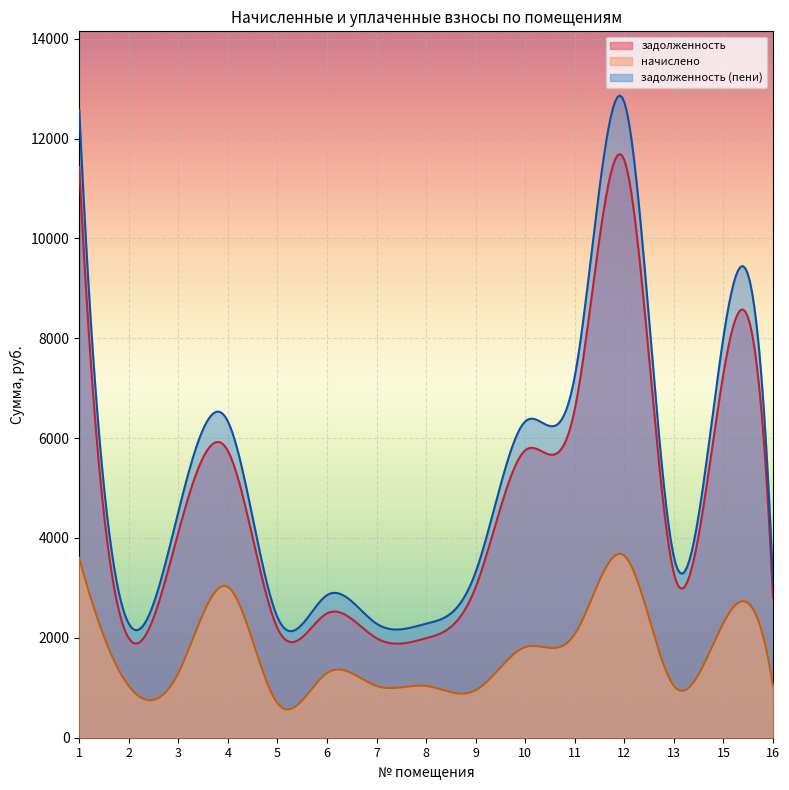

What is the difference between the начислено values at 3 and 7?

259.2